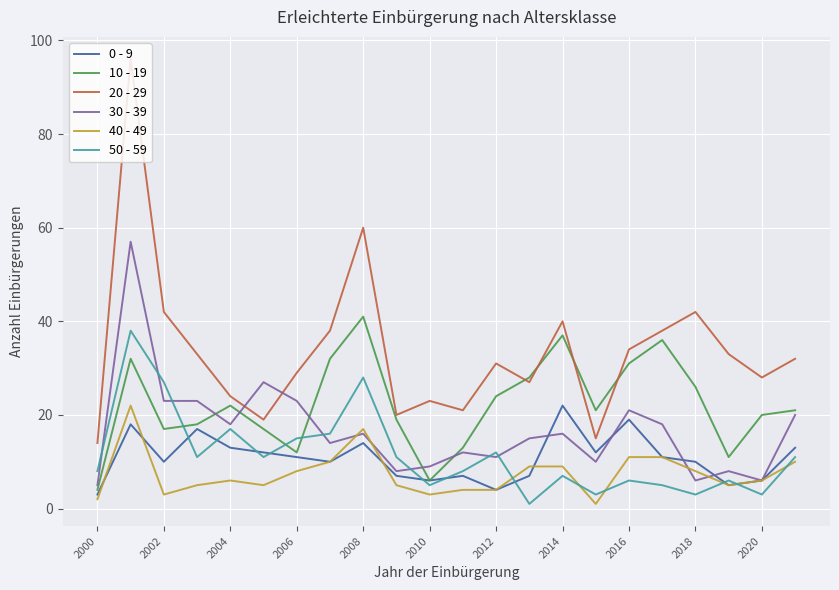

Which series has the widest spread of values?

20 - 29